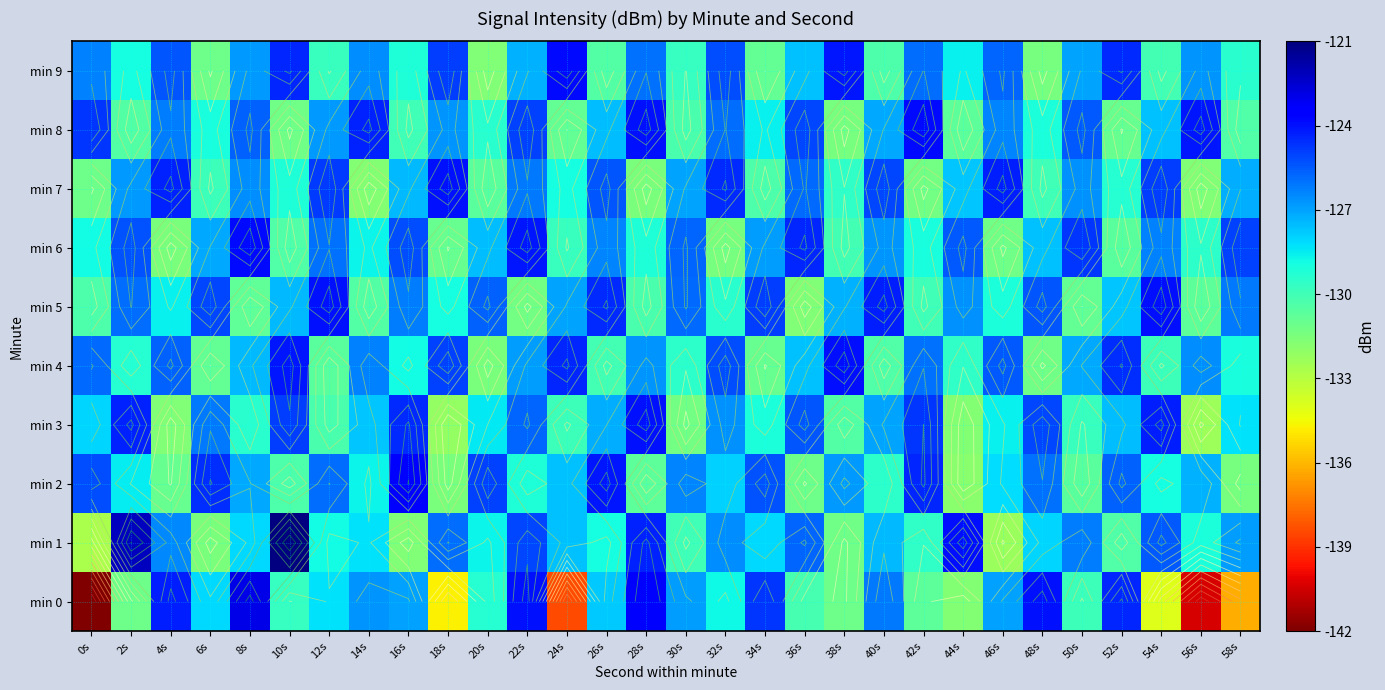

Is it true that min 0 equals -128.3 at 6s?

True